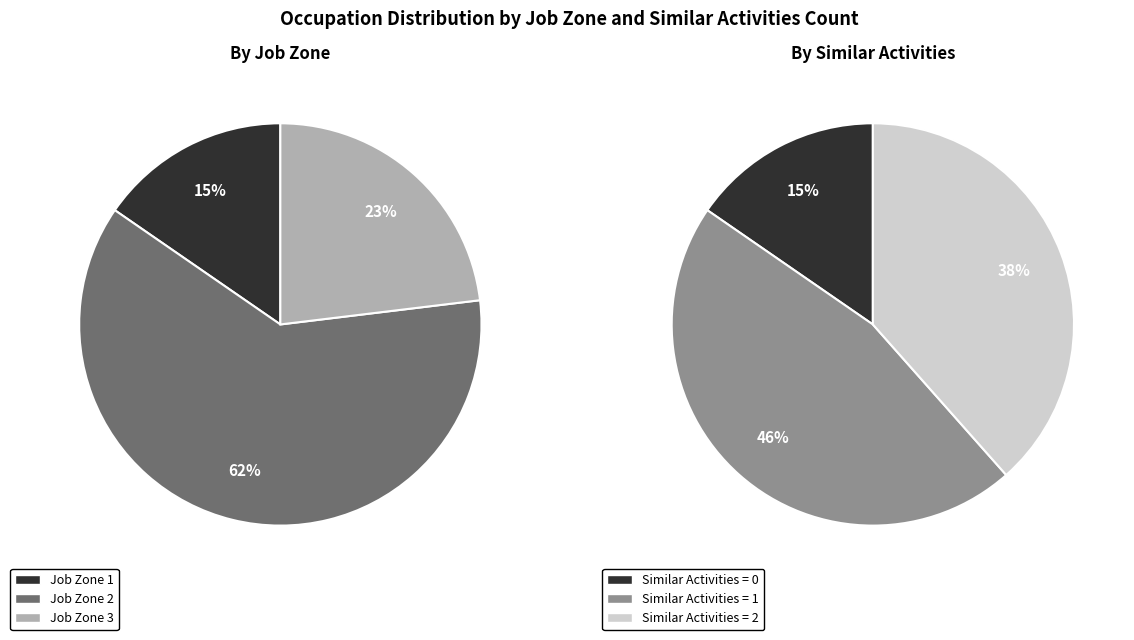

Combined, do 11 and 5 account for over 50%?

No